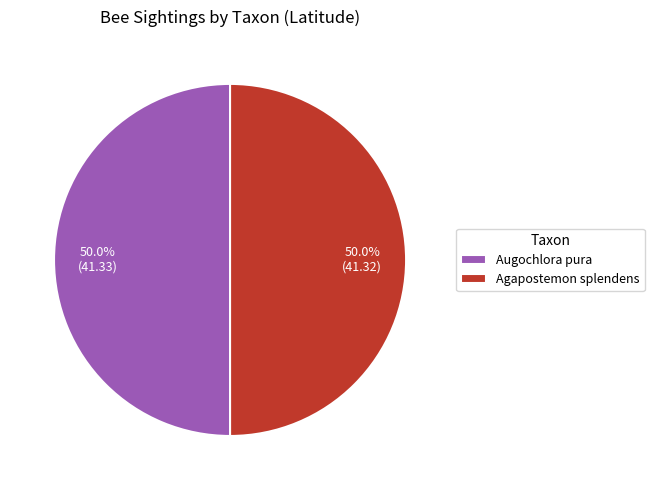

Approximately how many times larger is the value at Augochlora pura compared to Agapostemon splendens?

1.0